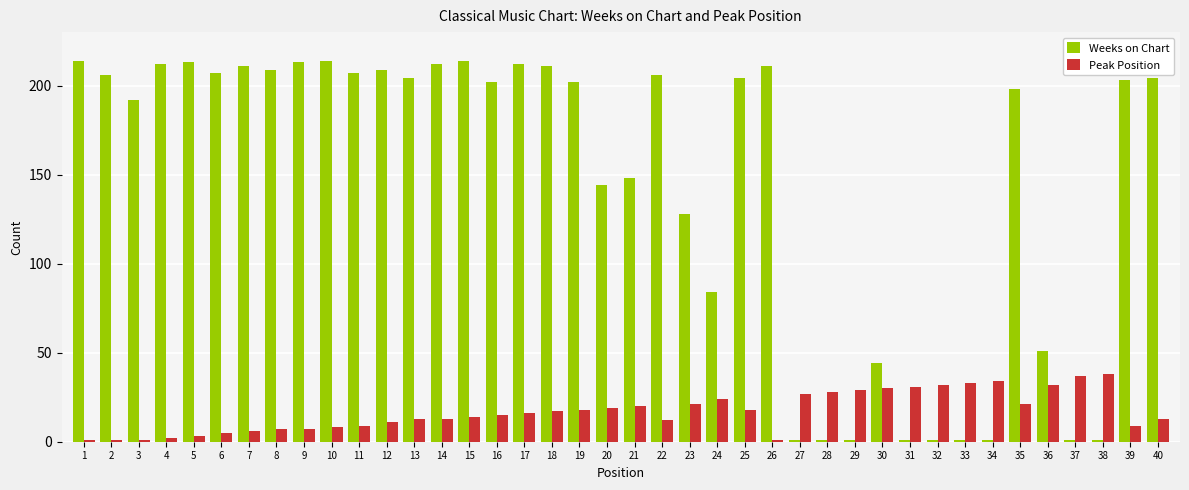

How many bars are there in total?

80